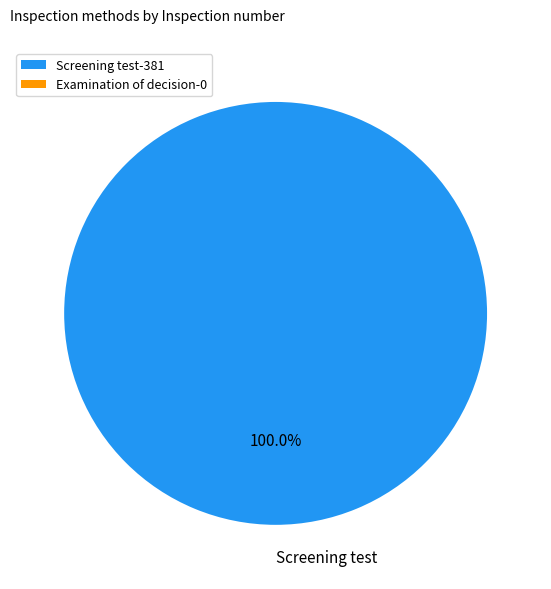

Count the number of slices in the pie.

1